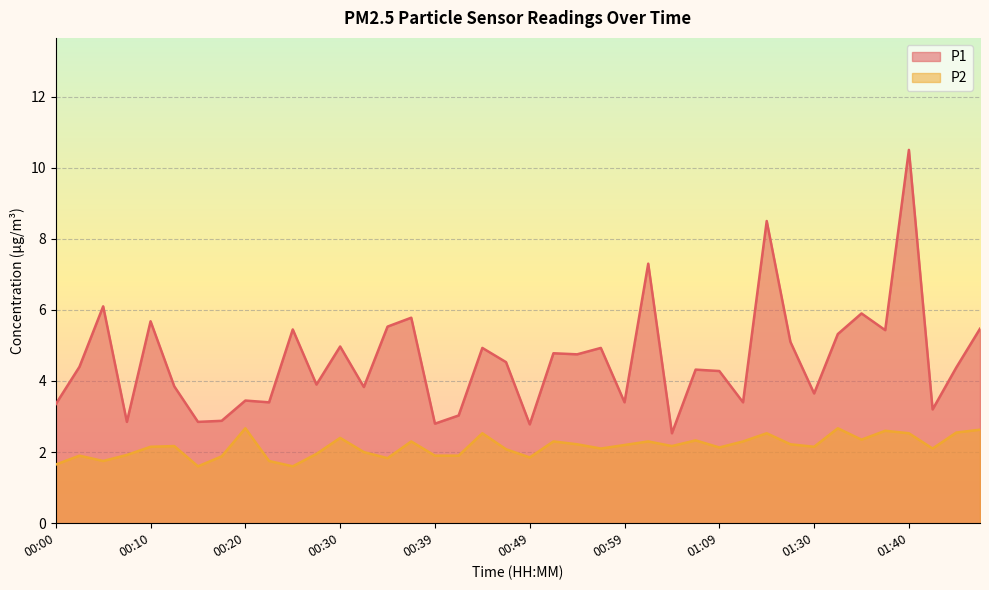

What is the difference between the maximum and minimum values in the P2 series?

1.1